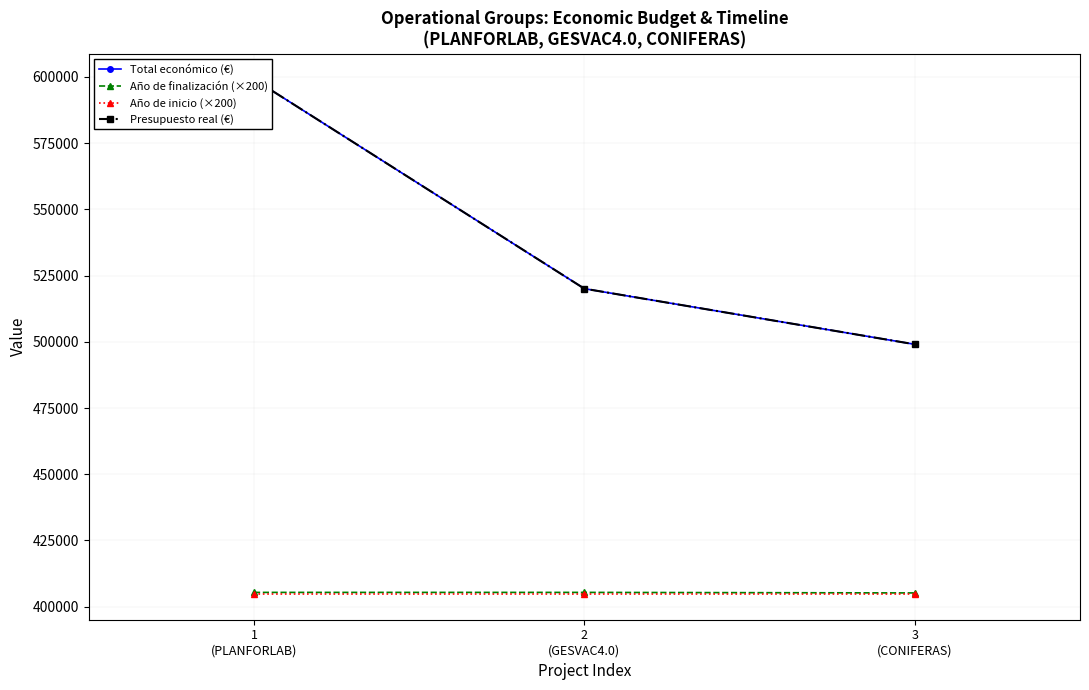

What are all the series names shown in the legend?

Total económico (€), Año de finalización (×200), Año de inicio (×200), Presupuesto real (€)